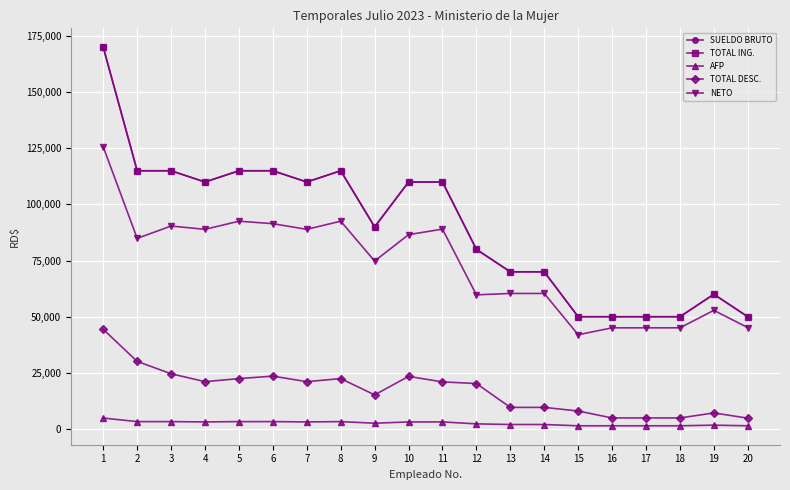

List the series in order of their peak value, highest first.

SUELDO BRUTO, TOTAL ING., NETO, TOTAL DESC., AFP